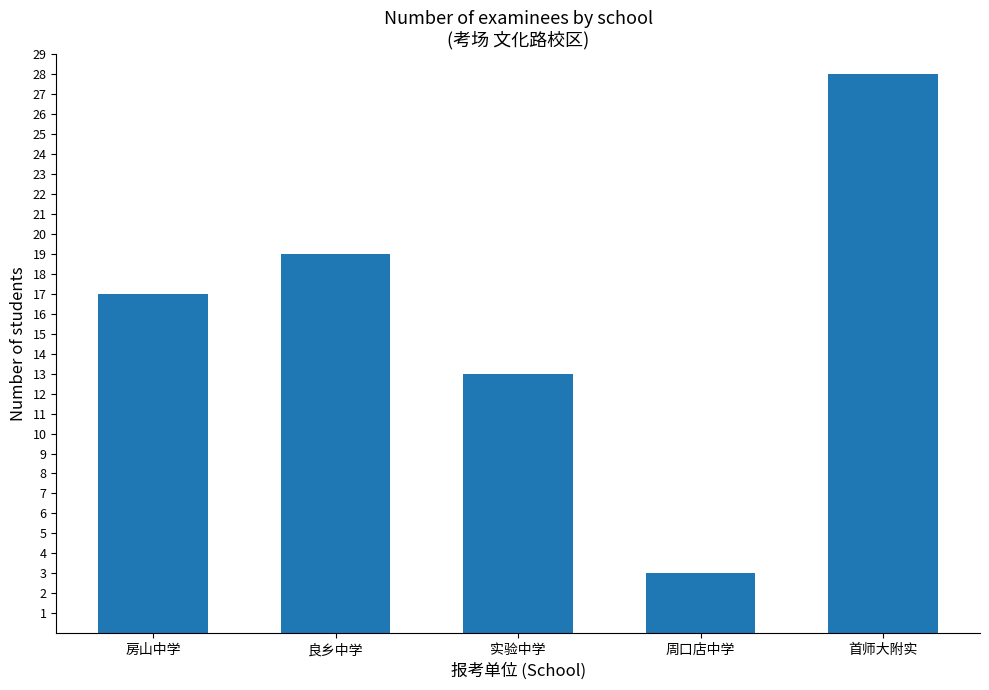

How many distinct data groups are displayed?

1